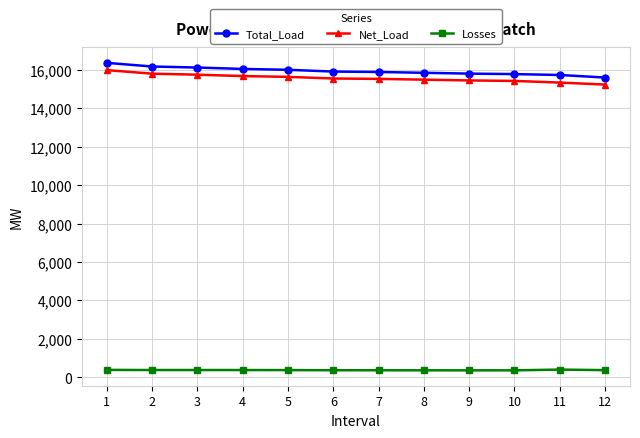

What is the value of the Net_Load point at the 4th from the left?

15681.2